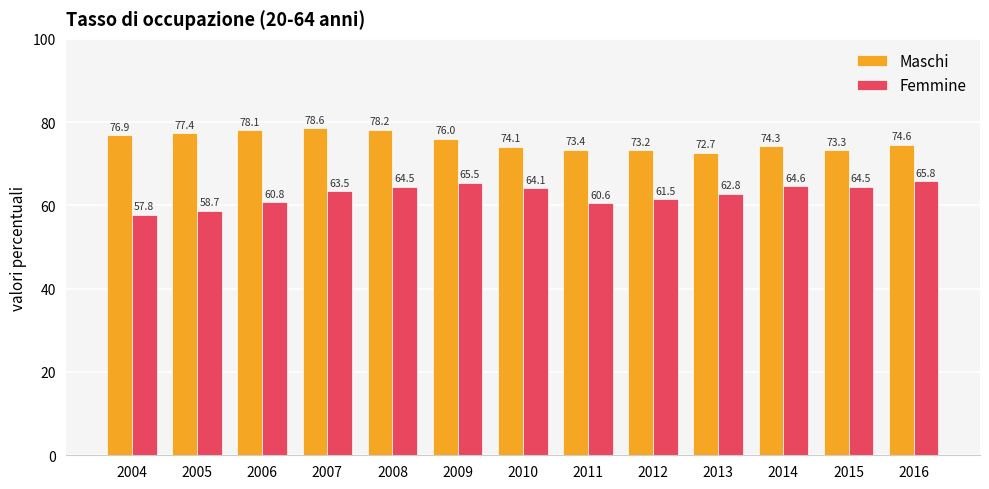

How many values in the Maschi series exceed 74?

9